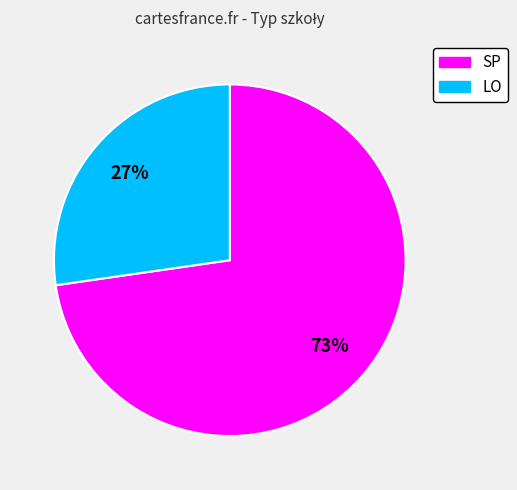

Which has a higher value, SP or LO?

SP